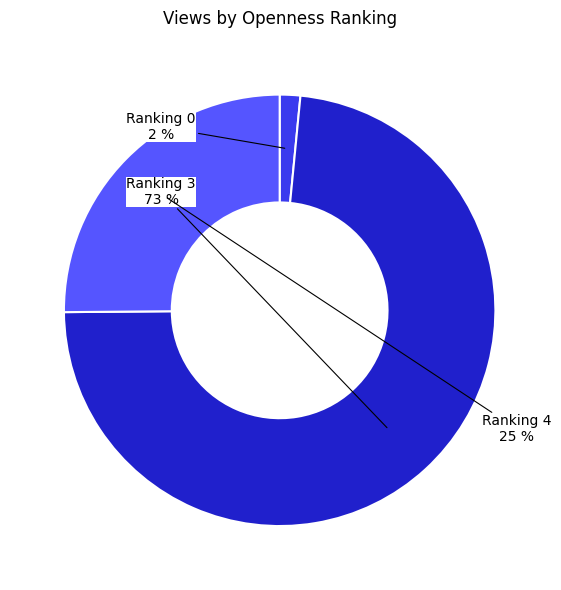

To the nearest percent, what is the average slice percentage?

33%